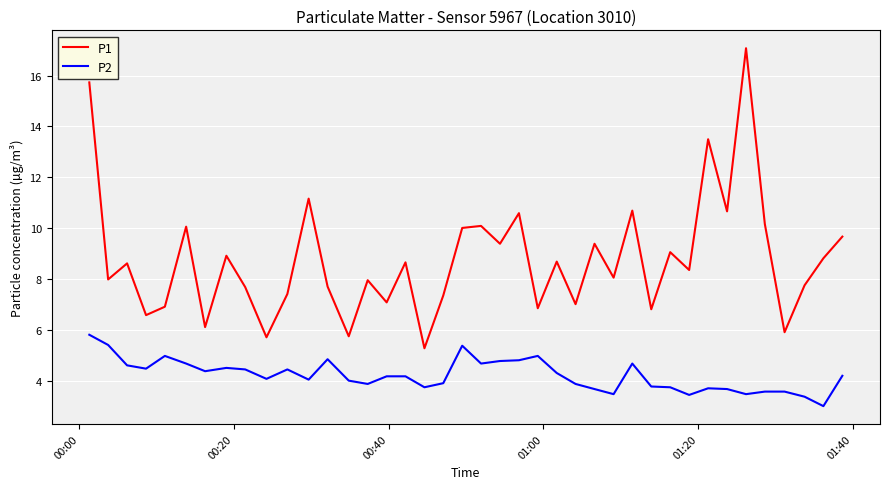

Which series has the largest total across all categories?

P1